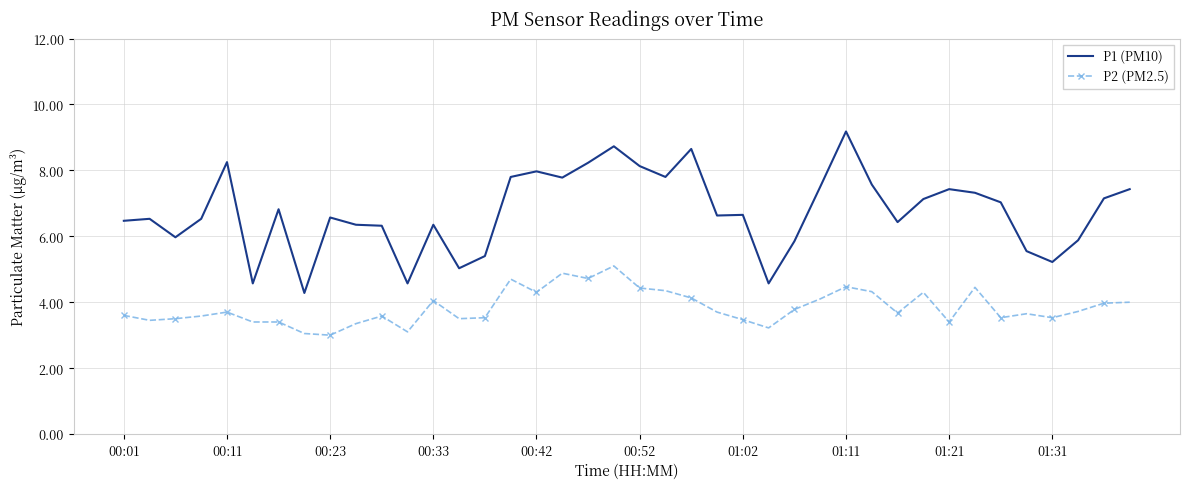

True or false: P2 (PM2.5) and P1 (PM10) intersect in this chart.

False